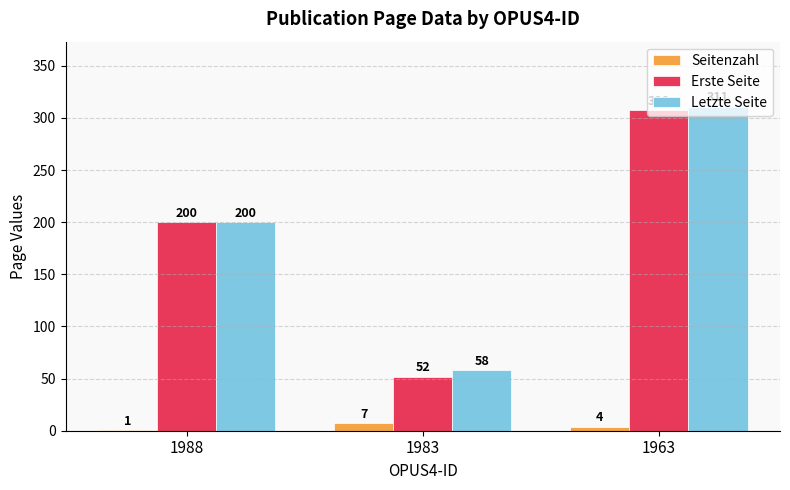

Which series has the largest range (max minus min)?

Erste Seite